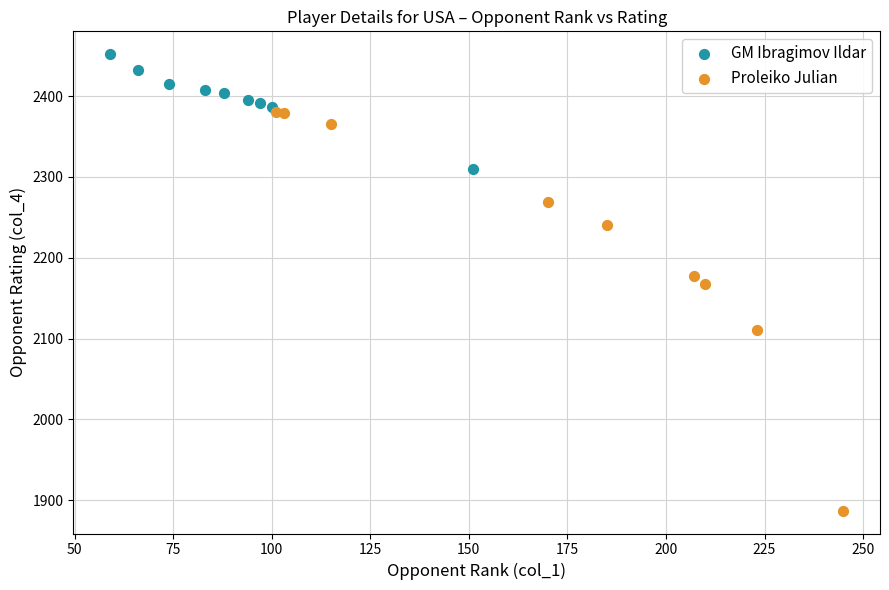

Which series reaches the minimum Y coordinate?

Proleiko Julian